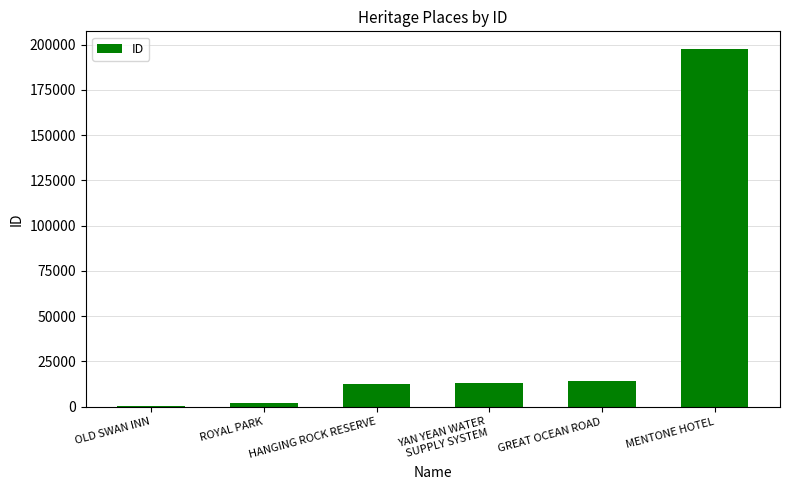

What is the sum of all values?

239743